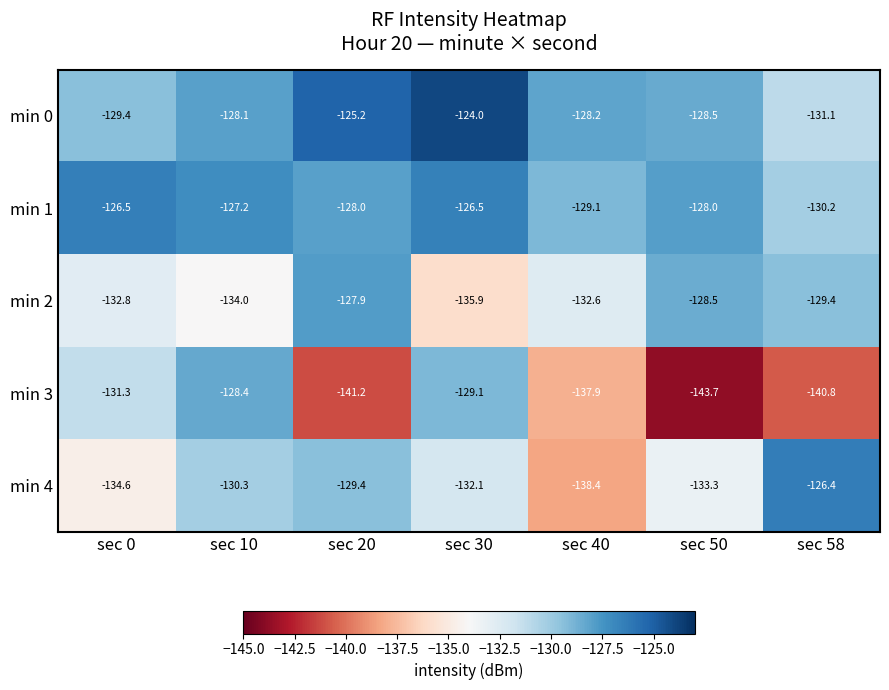

How many categories are shown in the chart?

7